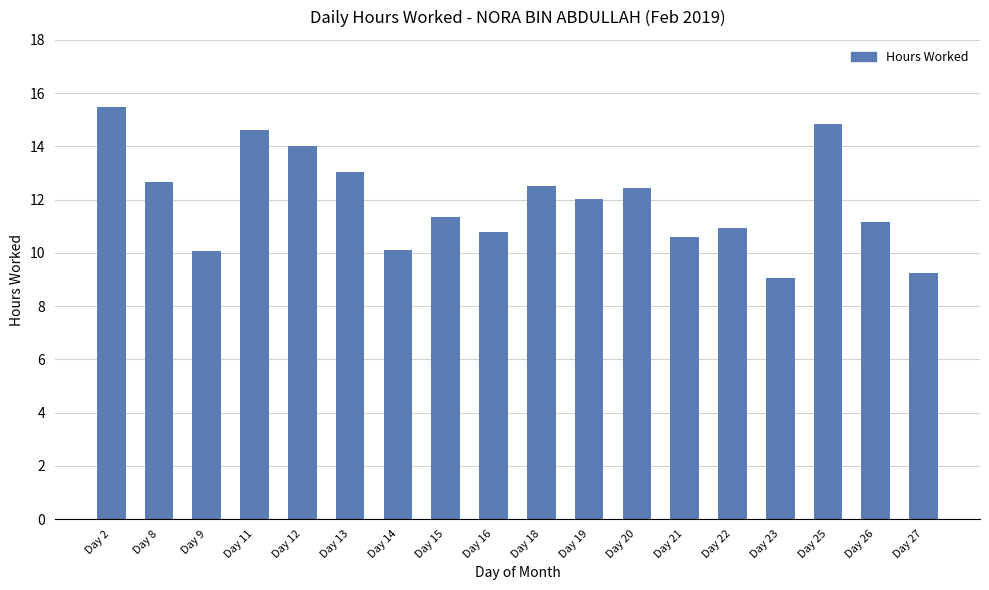

What is the minimum value shown in the chart?

9.1